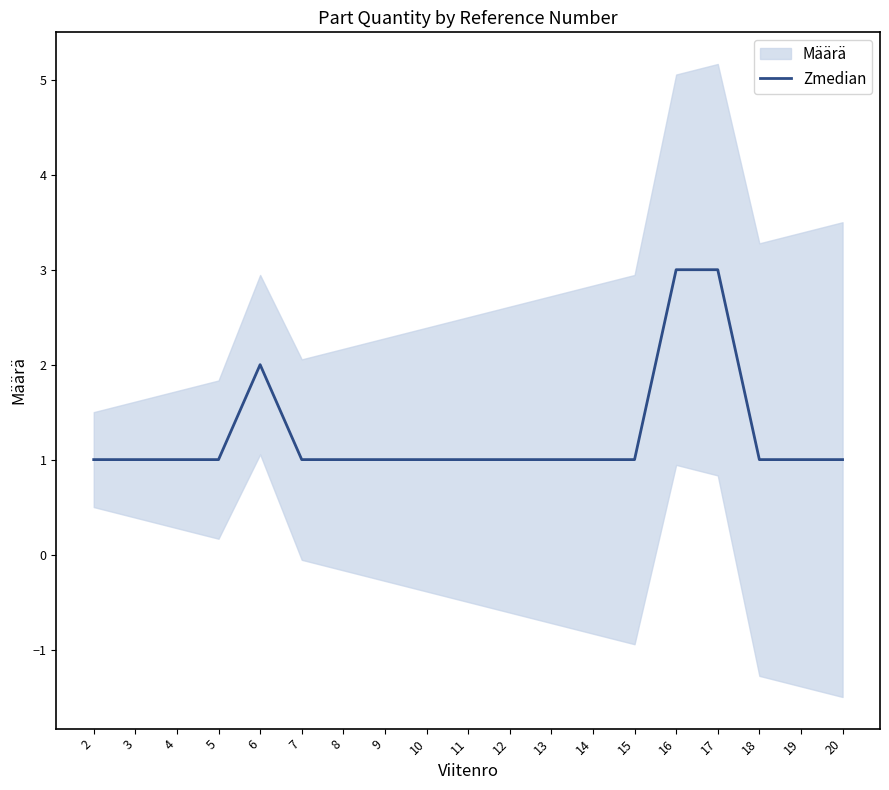

What is the value of the 7th point from the left?

1